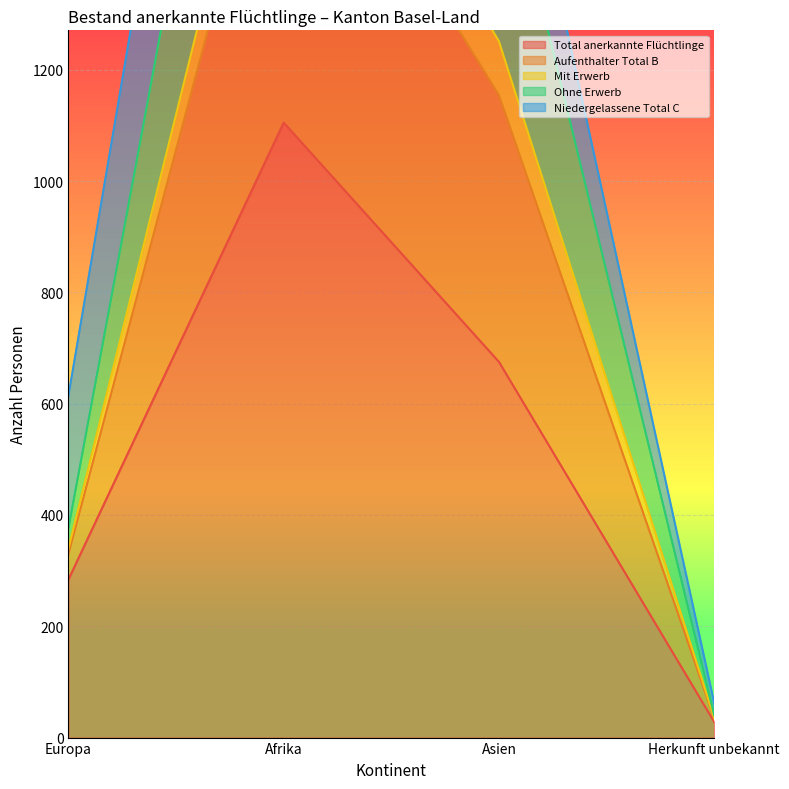

Which series has the largest range (max minus min)?

Aufenthalter Total B